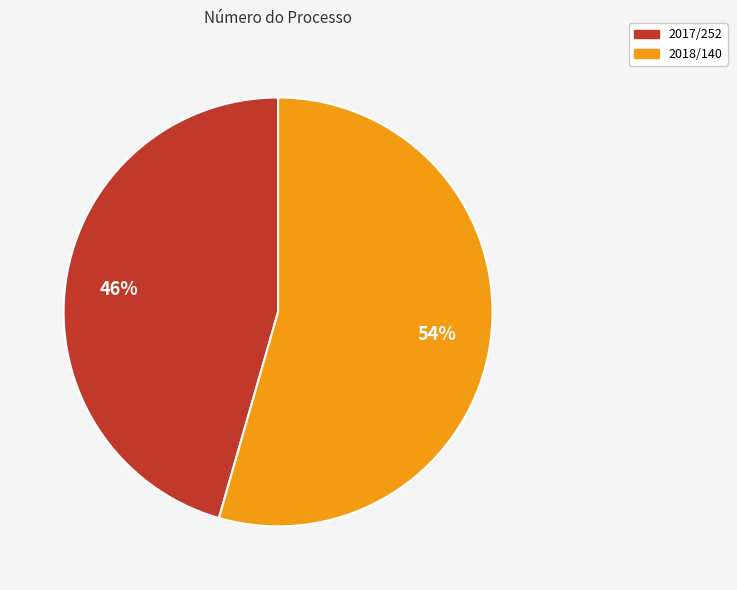

How many segments does this pie chart have?

2